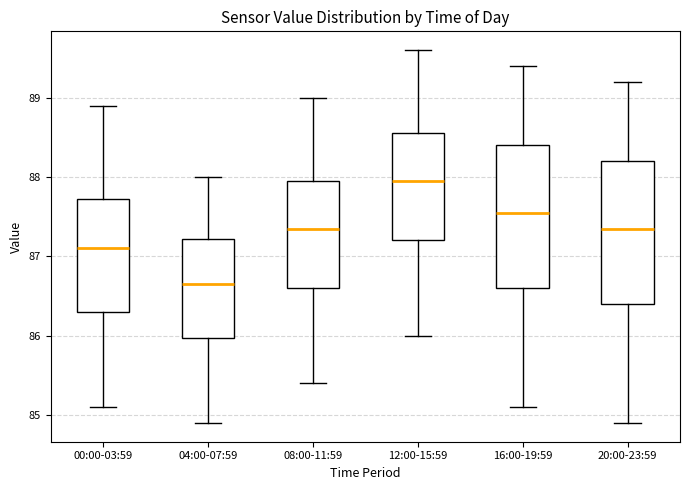

Where is the upper edge of the box for 20:00-23:59 on the y-axis? The values are not printed on the chart, so give them approximately, as read against the axis.

88.2